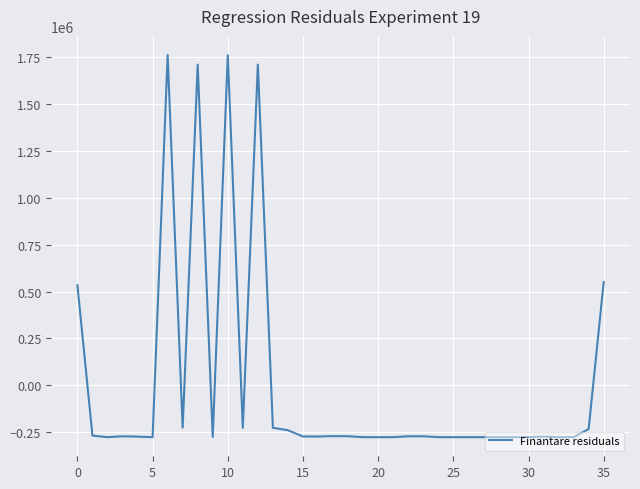

What is the difference between the maximum and minimum values?

2040107.0